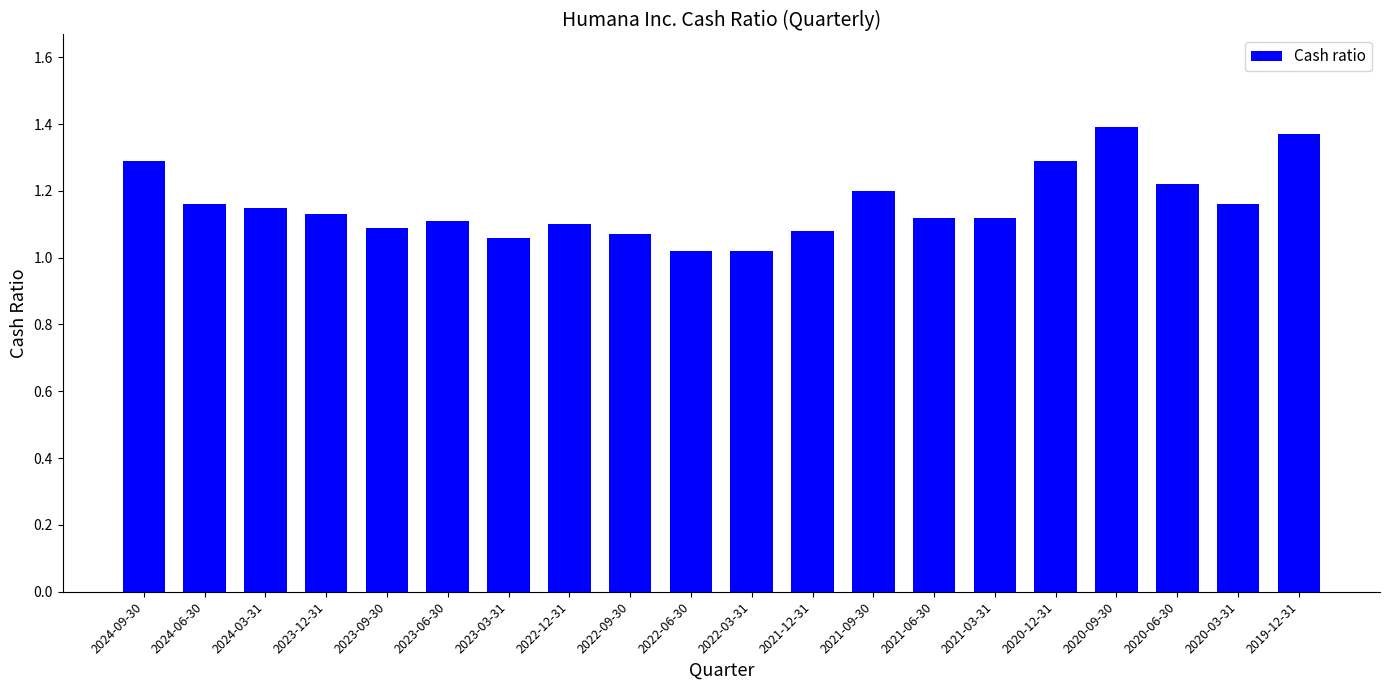

What is the change in value from 2020-12-31 to 2019-12-31?

+0.1